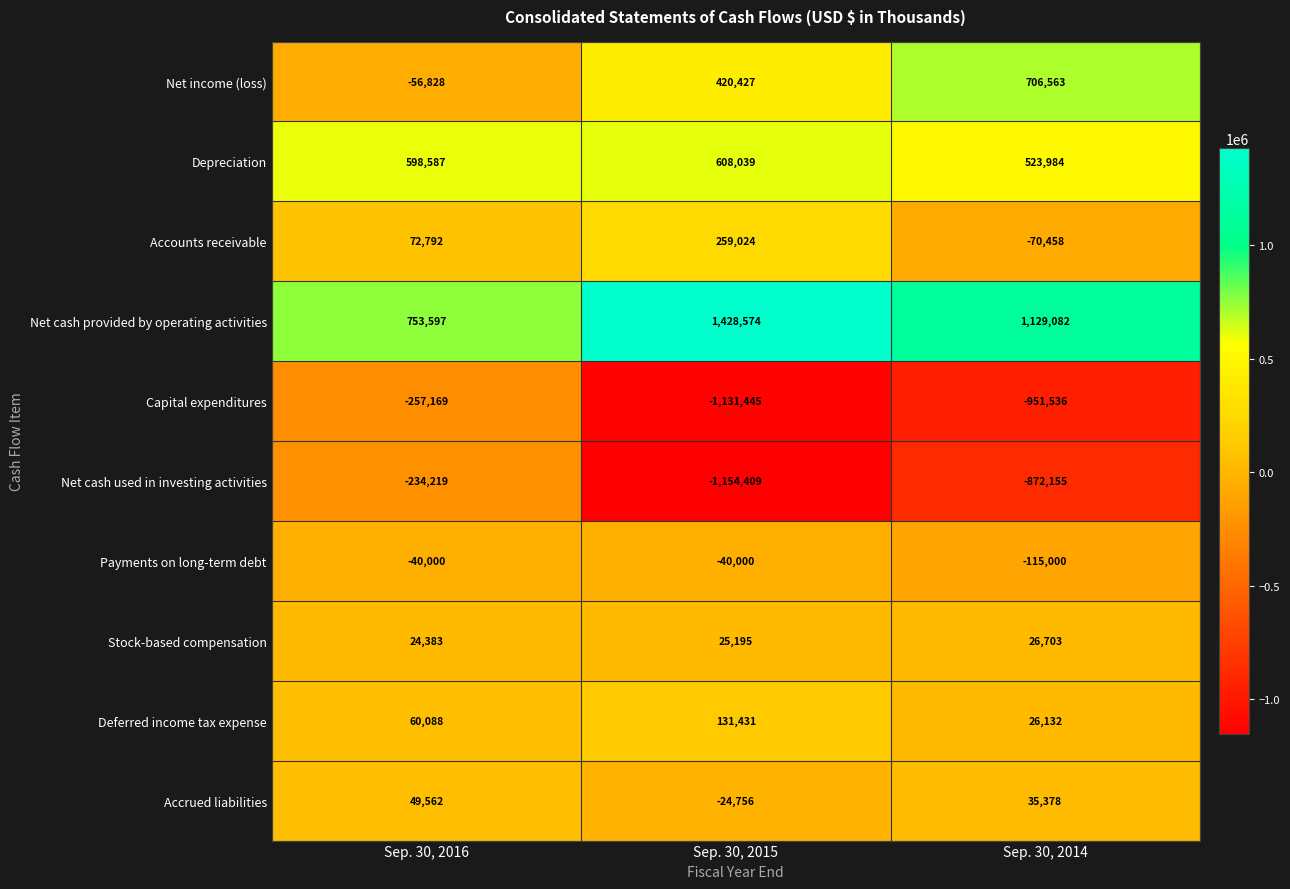

At which category does the chart reach its minimum across all series?

Sep. 30, 2015